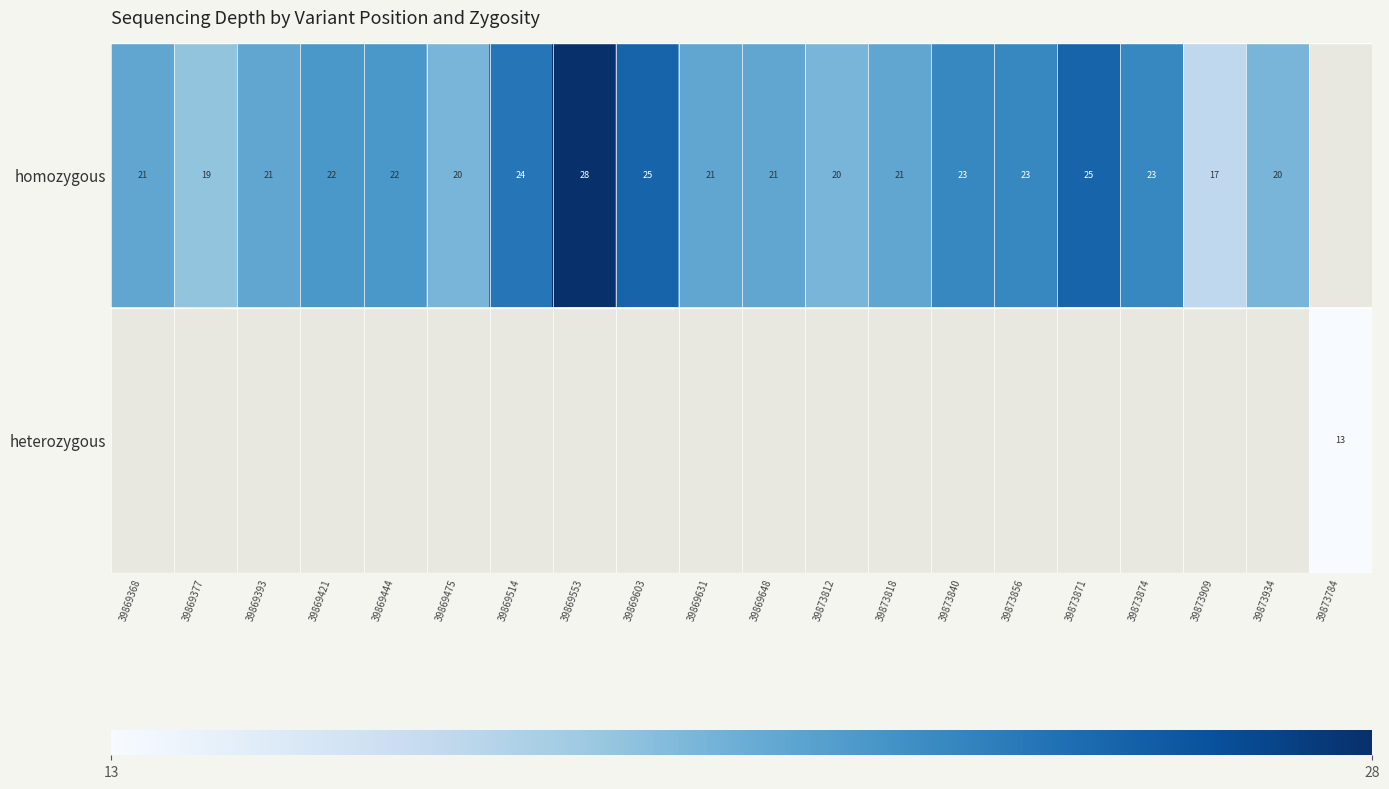

True or false: homozygous has a value of 36 at 39873840.

False